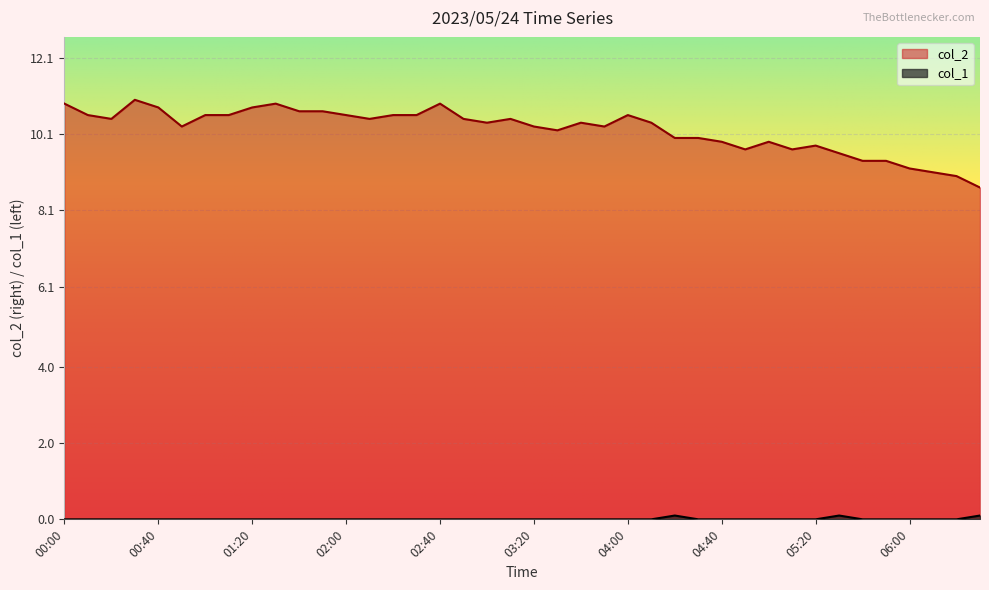

How many lines are shown in the chart?

2